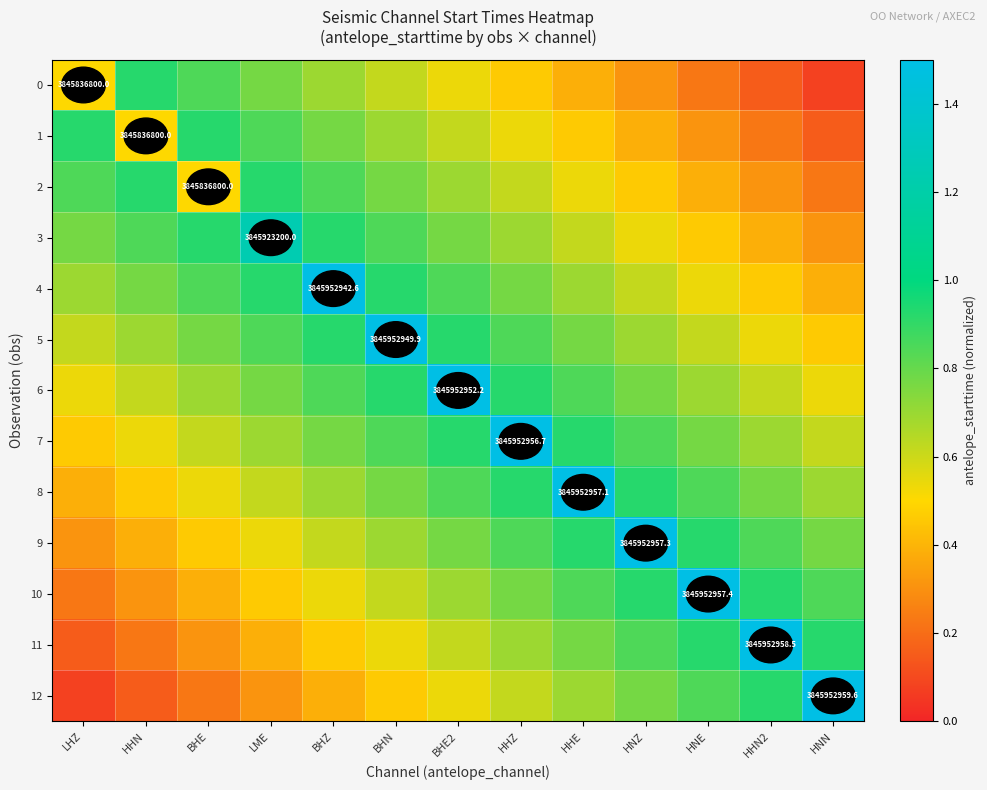

The value of 0 at HNE is 0.1. True or false?

False